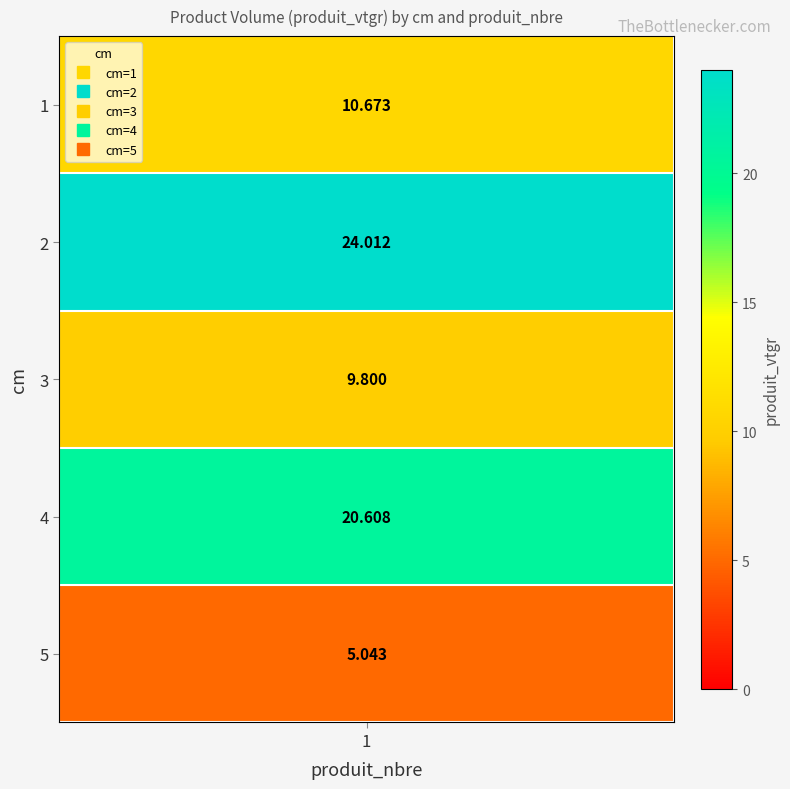

Is it true that the value at 2 is 24.0?

True